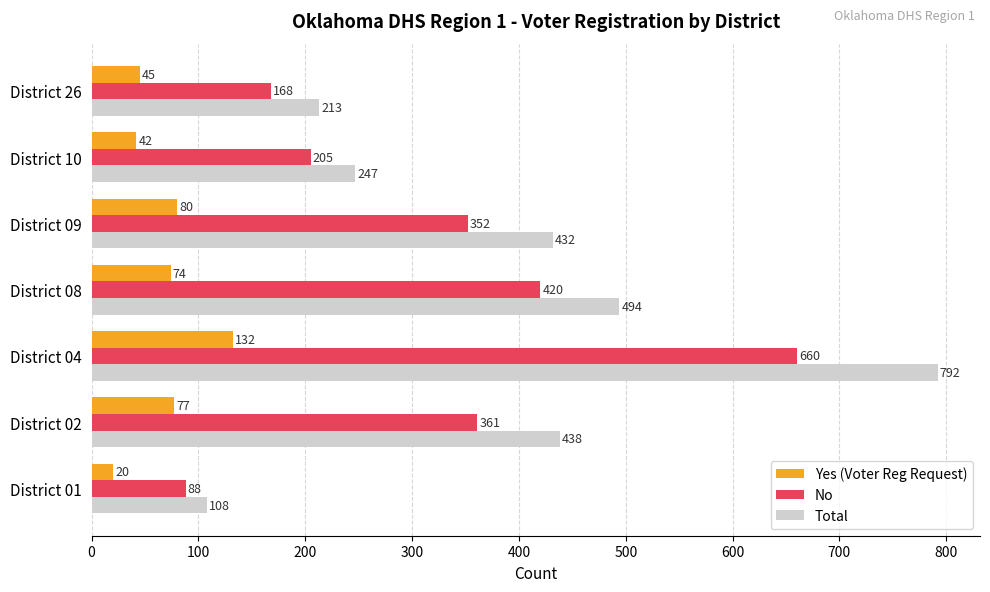

What is the minimum value for Yes (Voter Reg Request)?

20